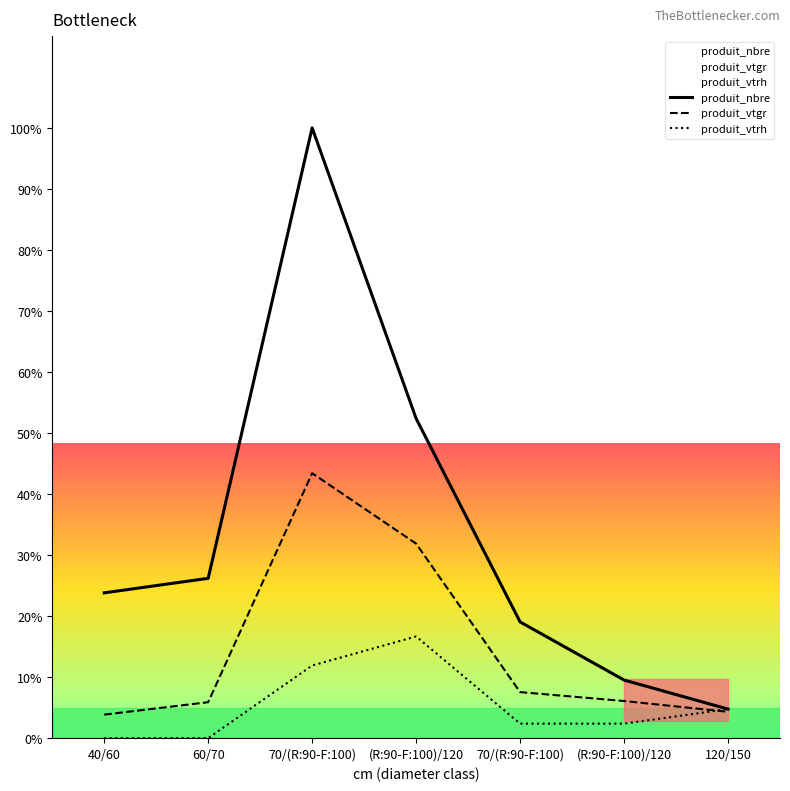

At 40/60, list the series in order from largest to smallest.

produit_nbre, produit_vtgr, produit_vtrh